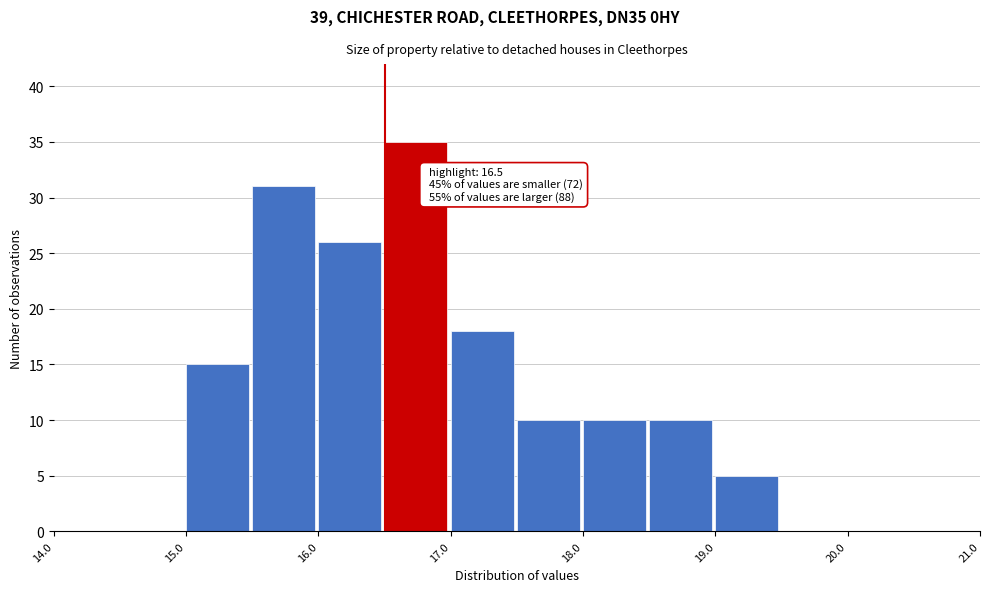

Over which range of the x-axis is the bar tallest?

16.5 to 17.0